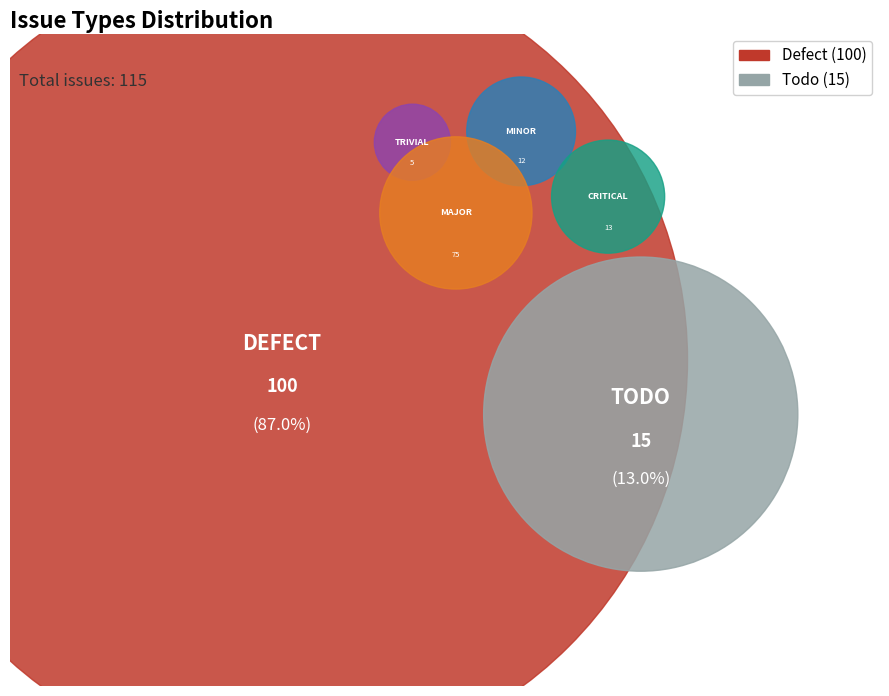

Approximately how many times larger is the value at defect compared to todo?

6.7